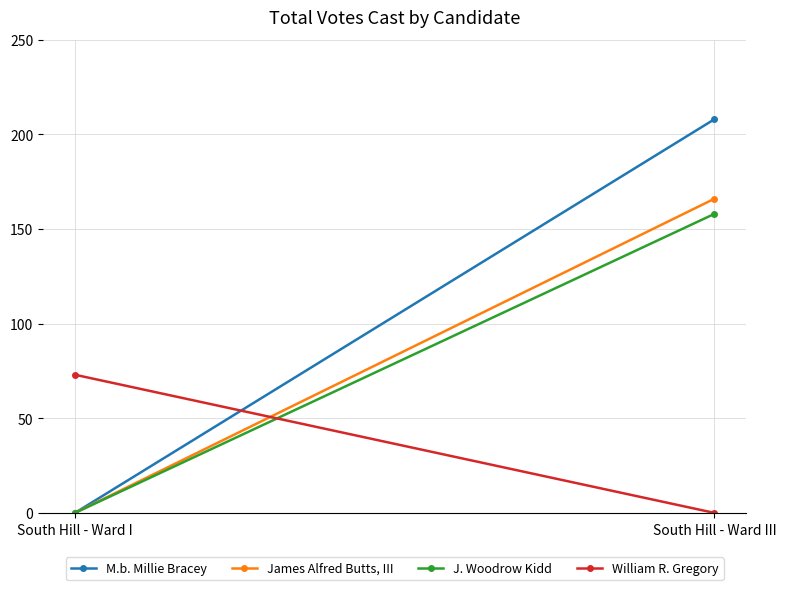

What is the sum of the William R. Gregory values at South Hill - Ward I and South Hill - Ward III?

73